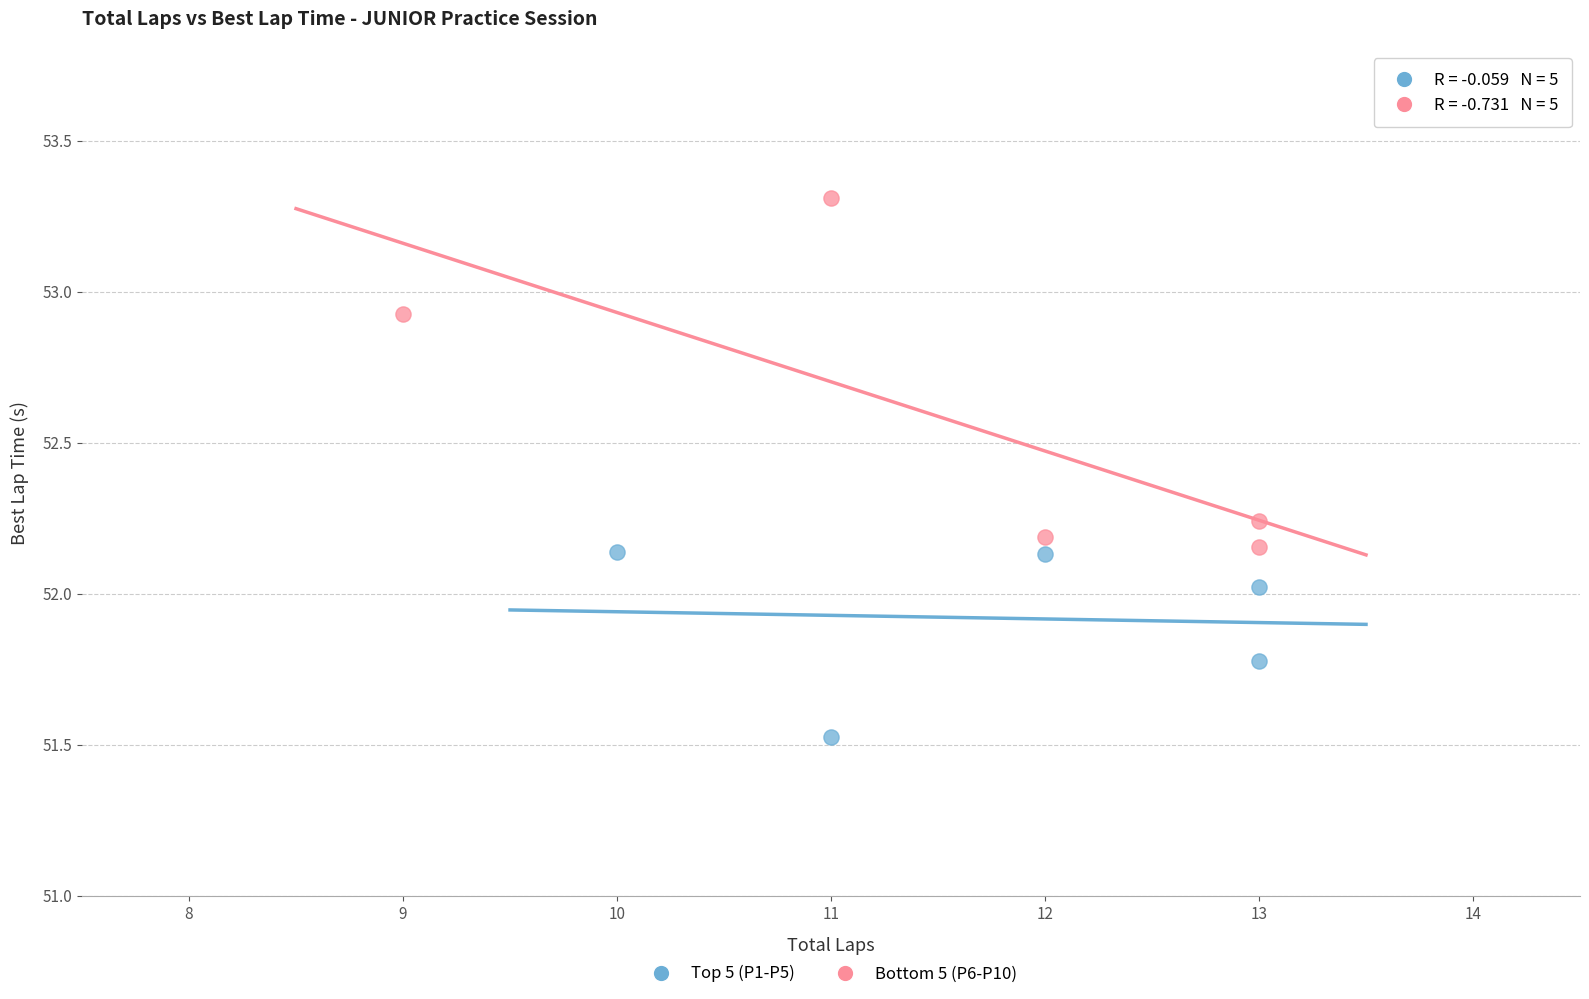

Which series reaches the minimum Y coordinate?

Top 5 (P1-P5)